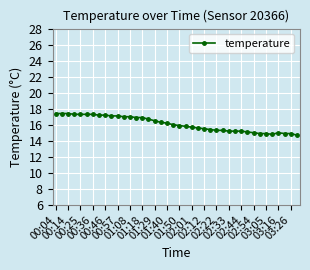

What is the greatest value displayed?

17.4